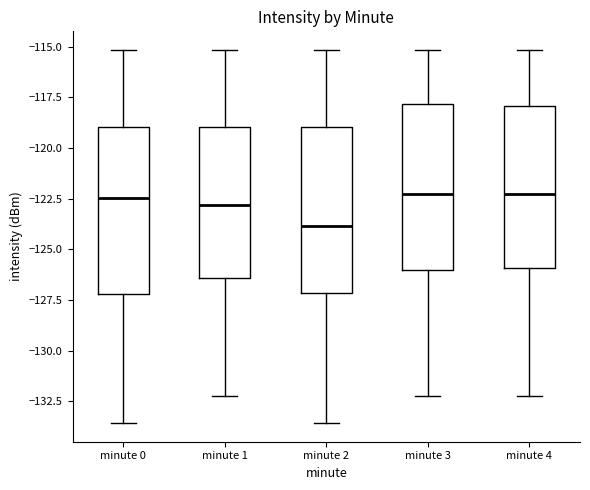

Which box has the lowest median line?

minute 2